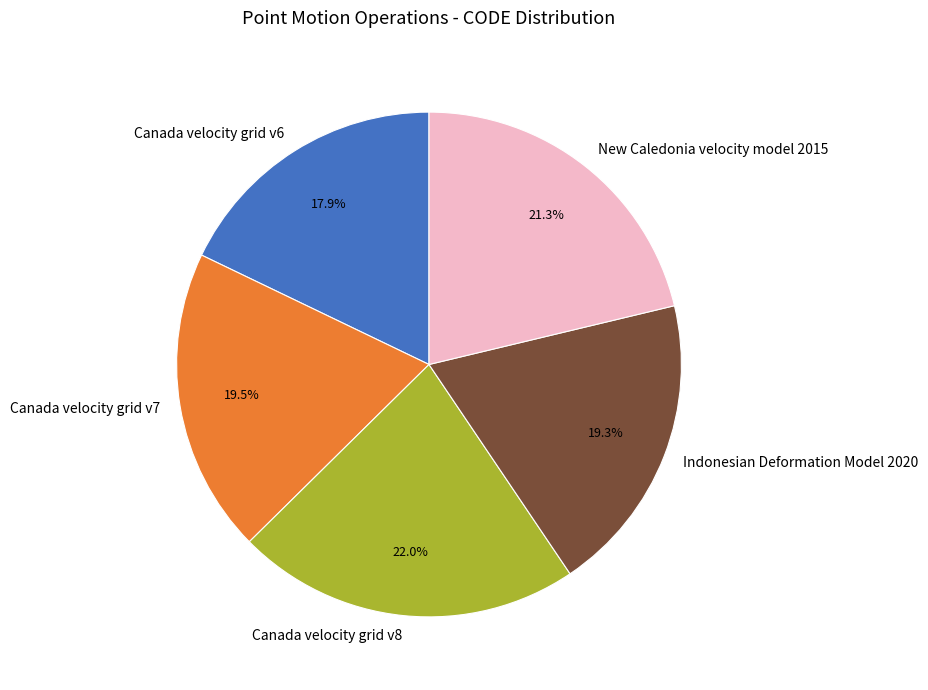

Count the number of slices in the pie.

5